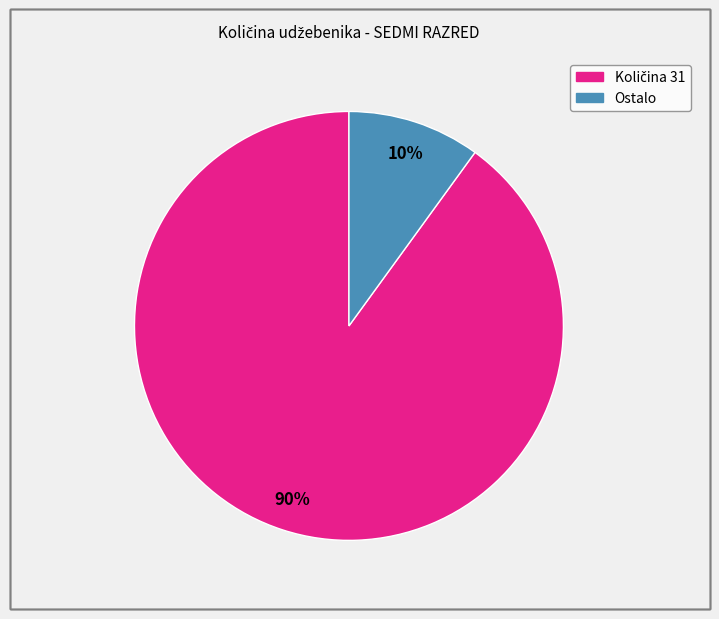

To the nearest percent, what is the difference between the largest and smallest slice percentages?

80%